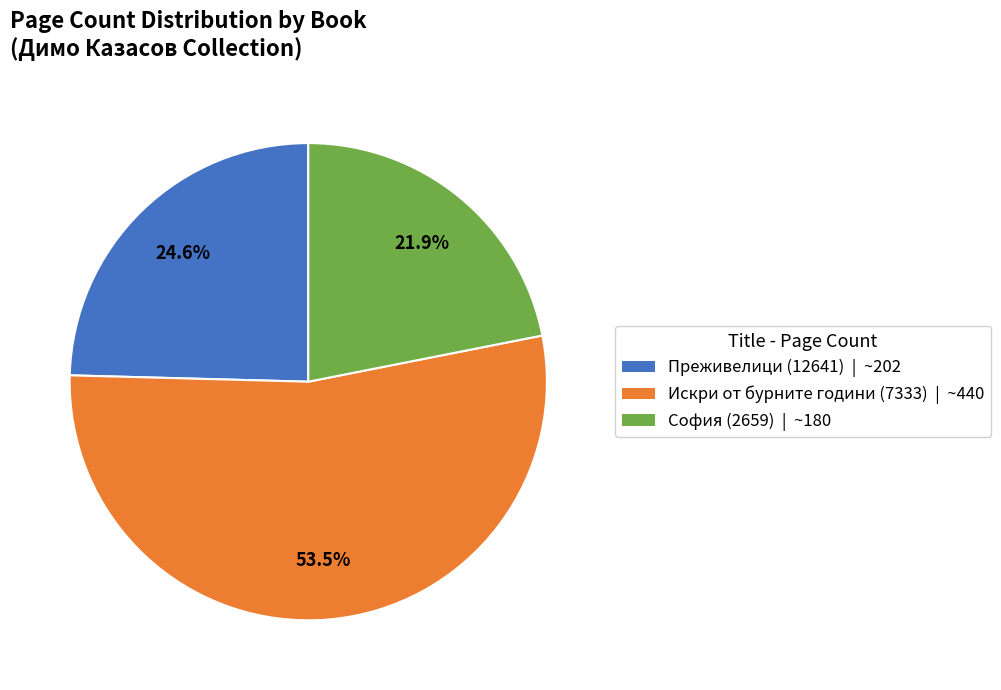

Rank the categories by value from lowest to highest.

София (2659), Преживелици (12641), Искри от бурните години (7333)